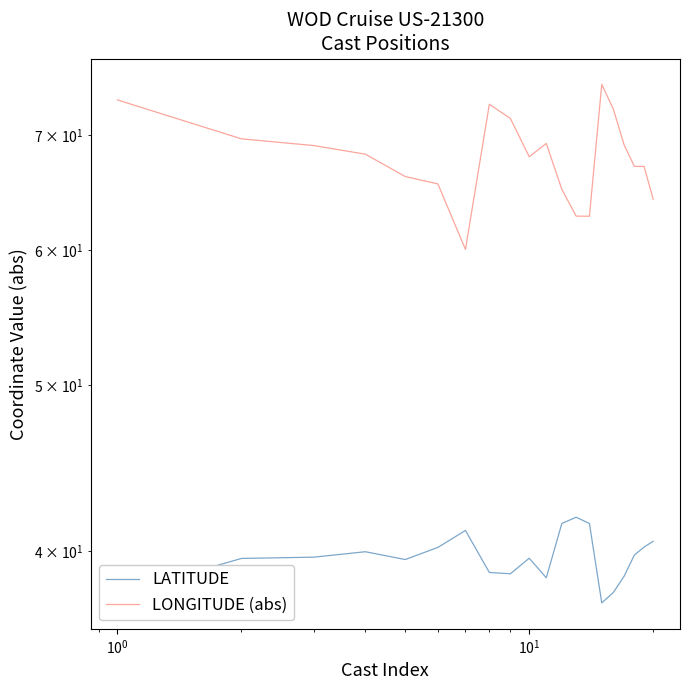

Which series has the largest total across all categories?

LONGITUDE (abs)